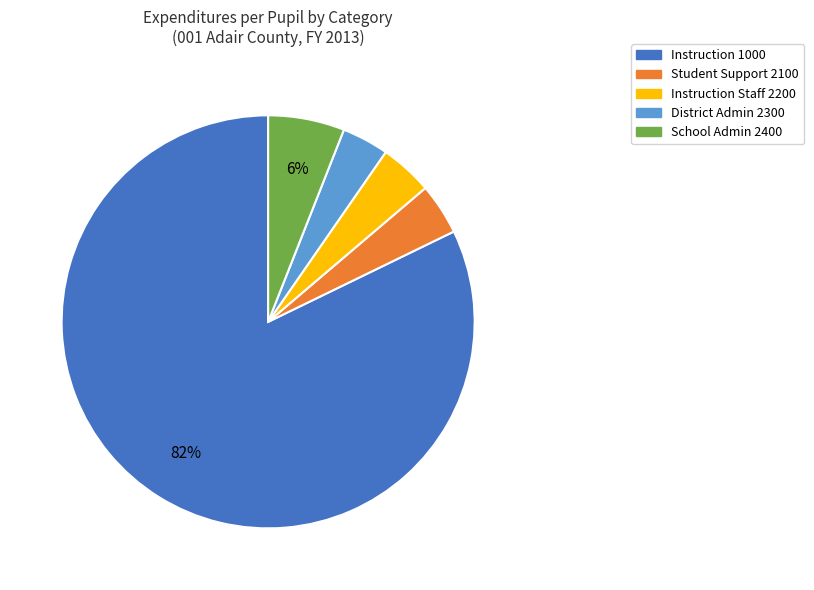

To the nearest percent, what is the average slice percentage?

20%